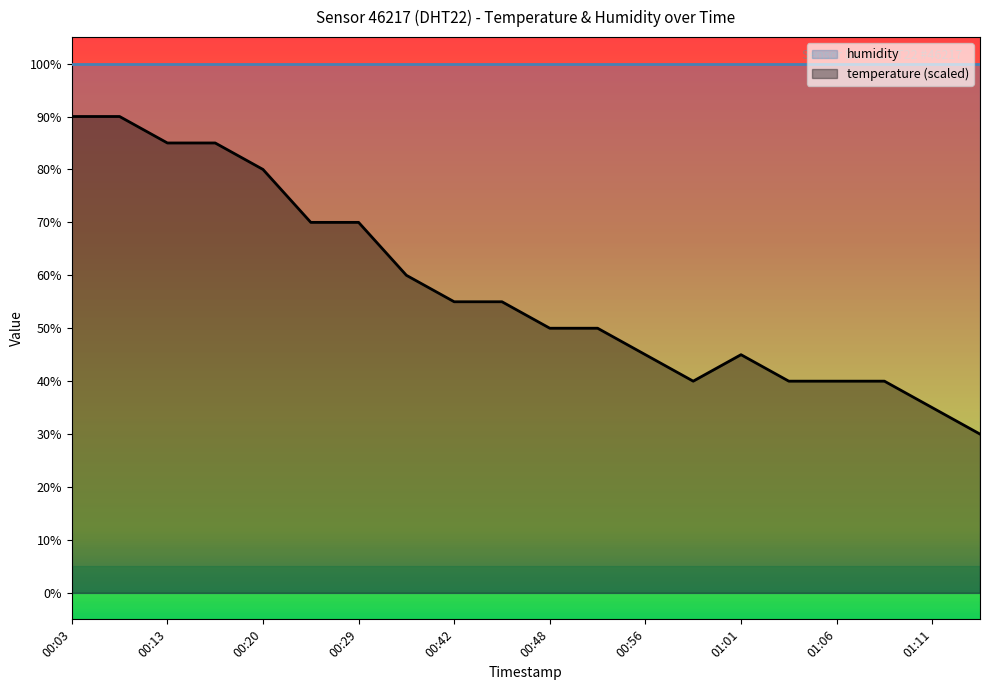

Between 00:20 and 01:11, which series saw the biggest shift?

temperature (scaled)